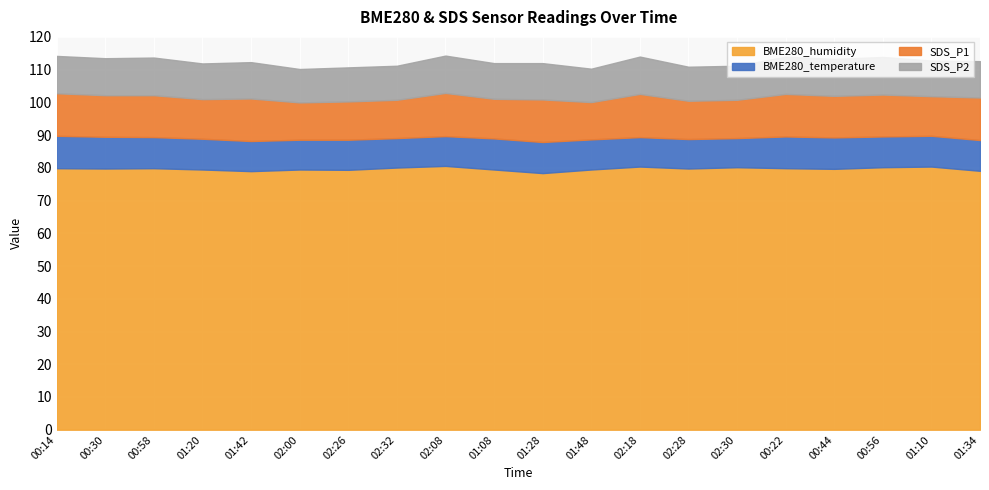

Count the number of categories in the chart.

20